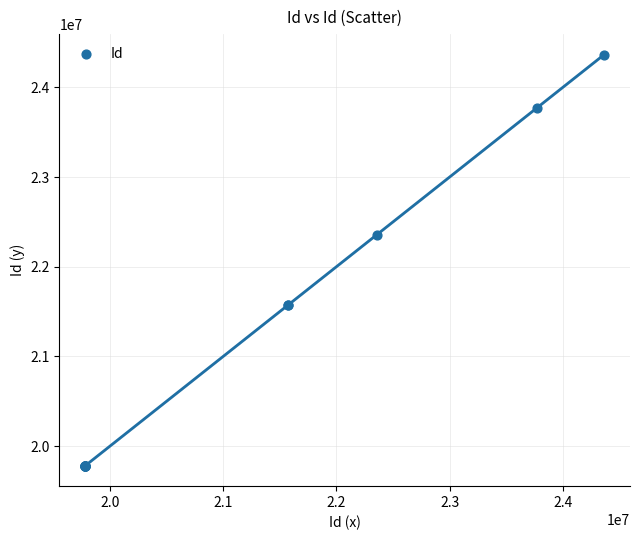

What Y value in the scatter plot is closest to 22073494?

22358745